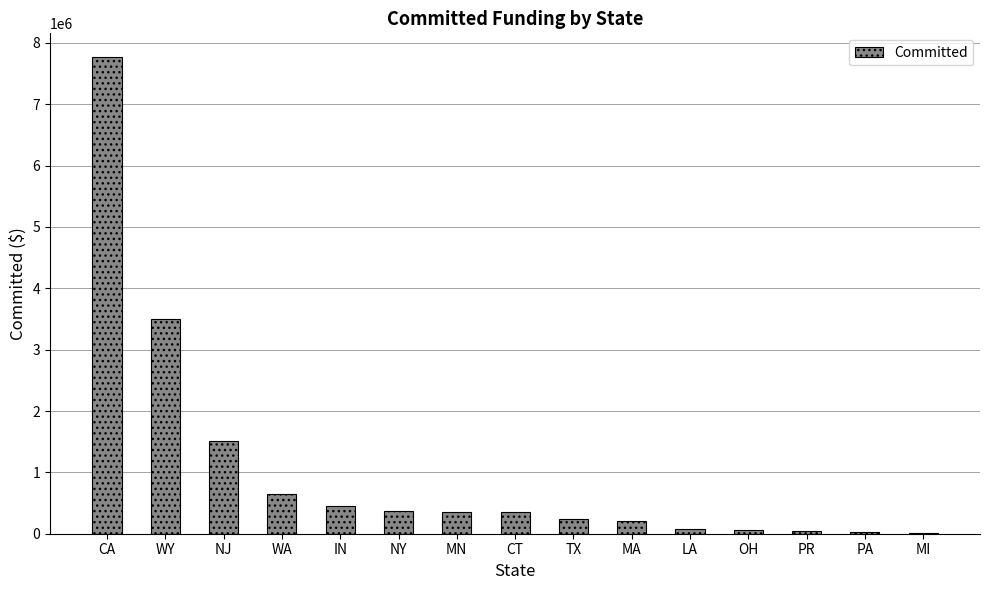

What is the change in value from CA to IN?

-7318061.7